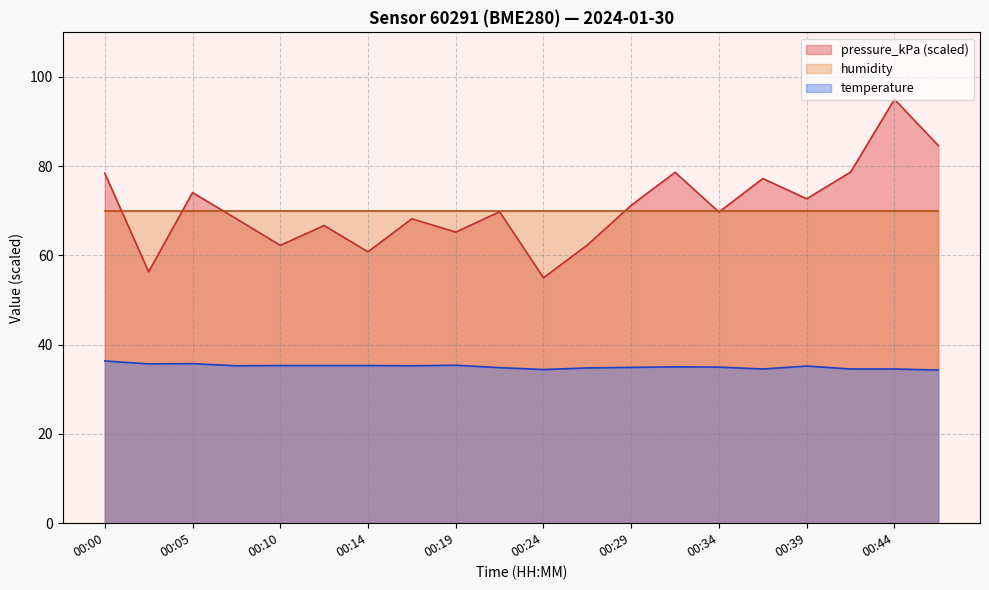

At which category is the sum across all series the highest?

00:44